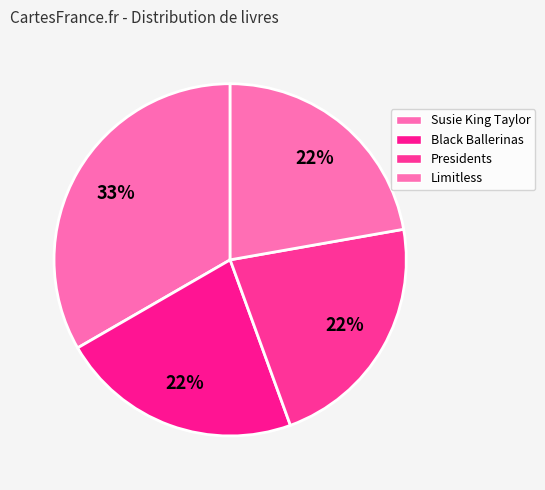

Which has a higher value, Susie King Taylor or Limitless?

Susie King Taylor